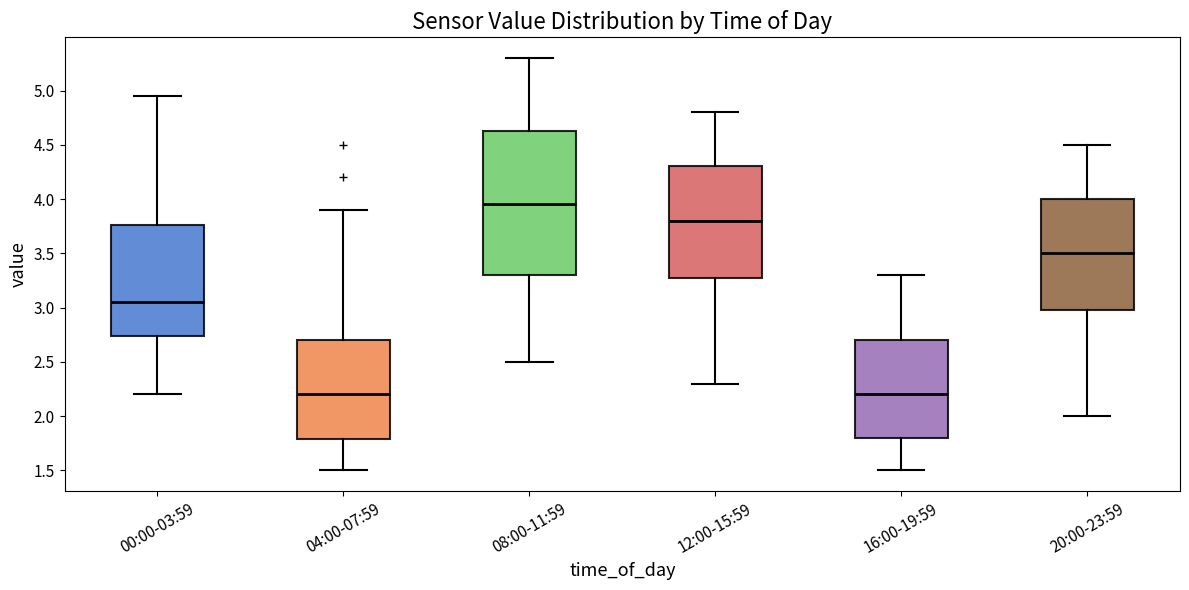

Which box has the highest median line?

08:00-11:59